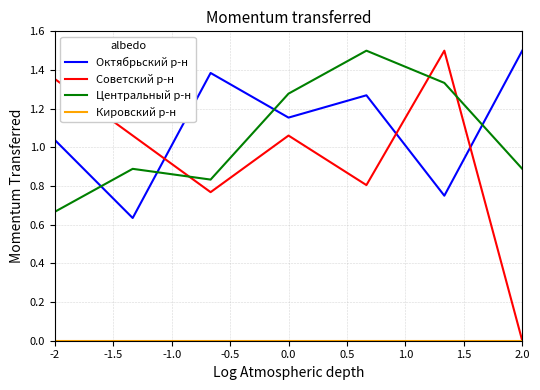

Which series has the largest range (max minus min)?

Советский р-н